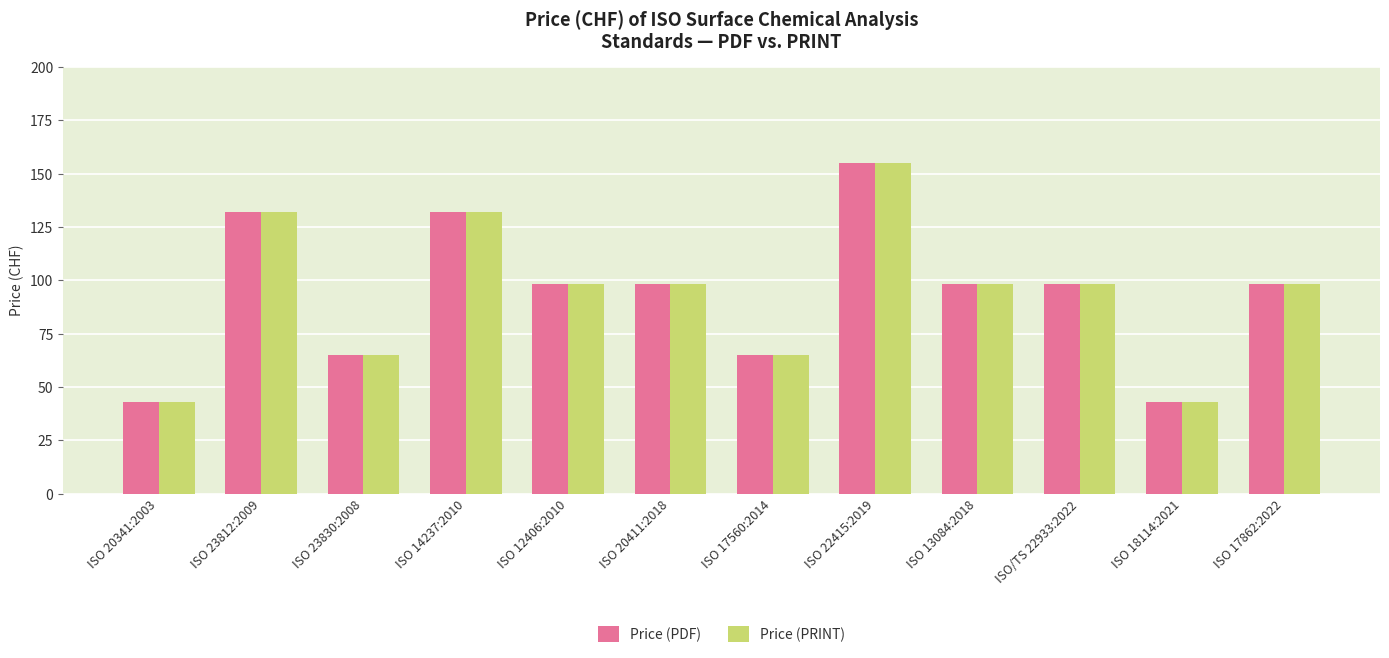

What is the value of the Price (PDF) bar at the 6th from the left?

98